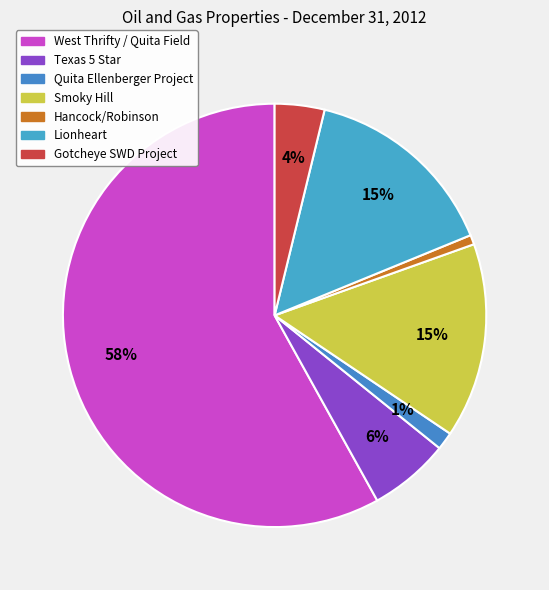

How many segments does this pie chart have?

7